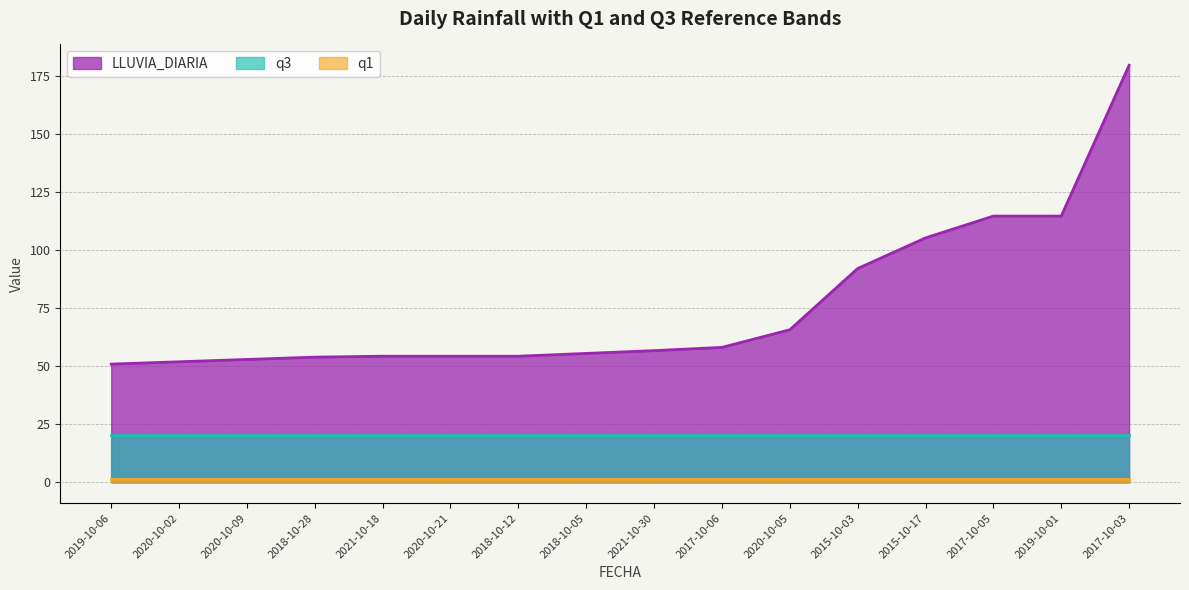

How many data points in LLUVIA_DIARIA are less than 56?

8